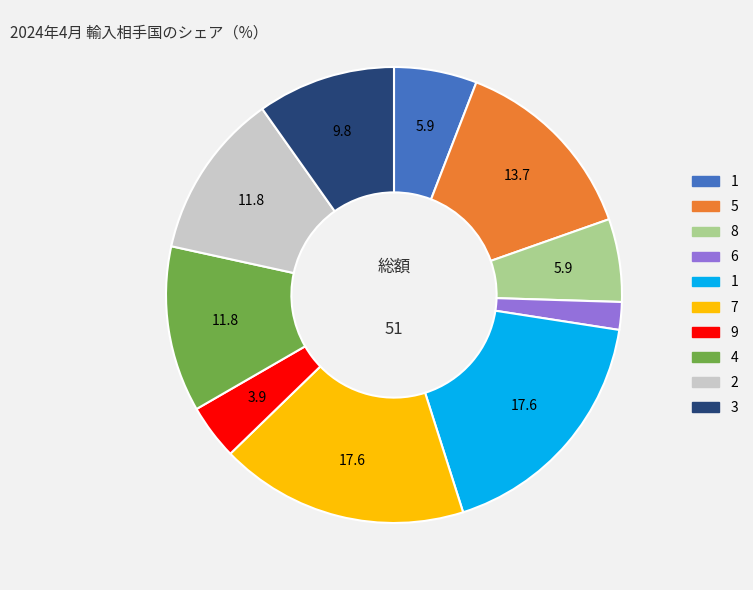

How many segments does this pie chart have?

10